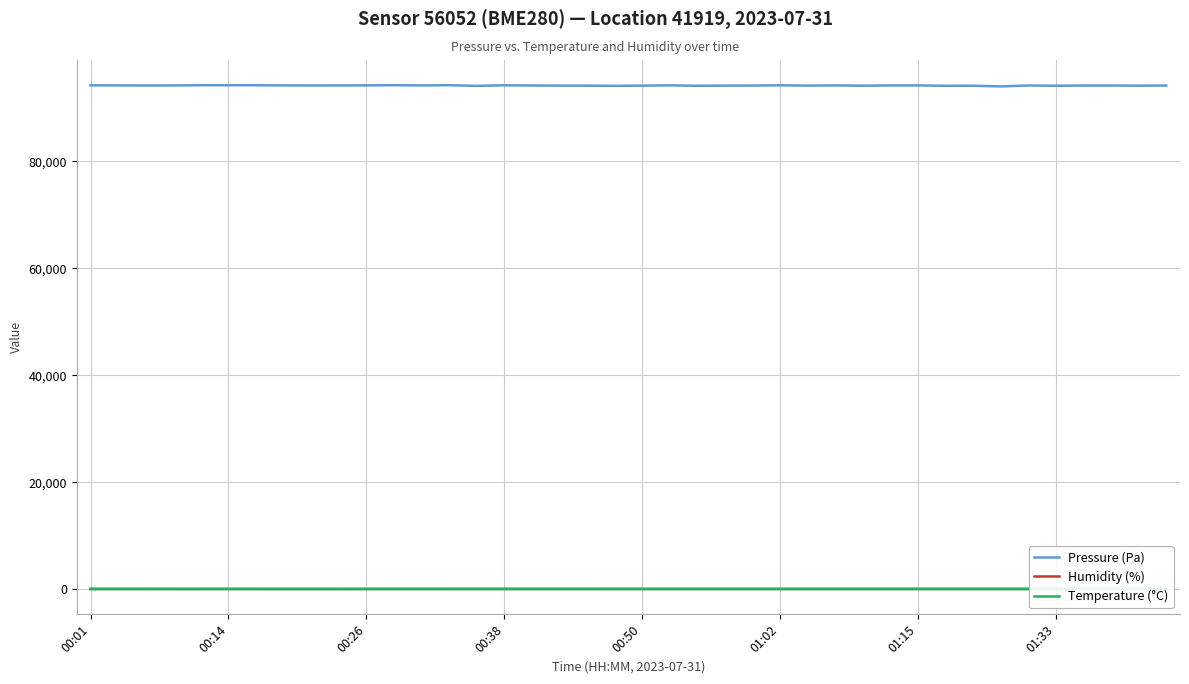

True or false: Pressure (Pa) has more than 2 interior local peaks.

True